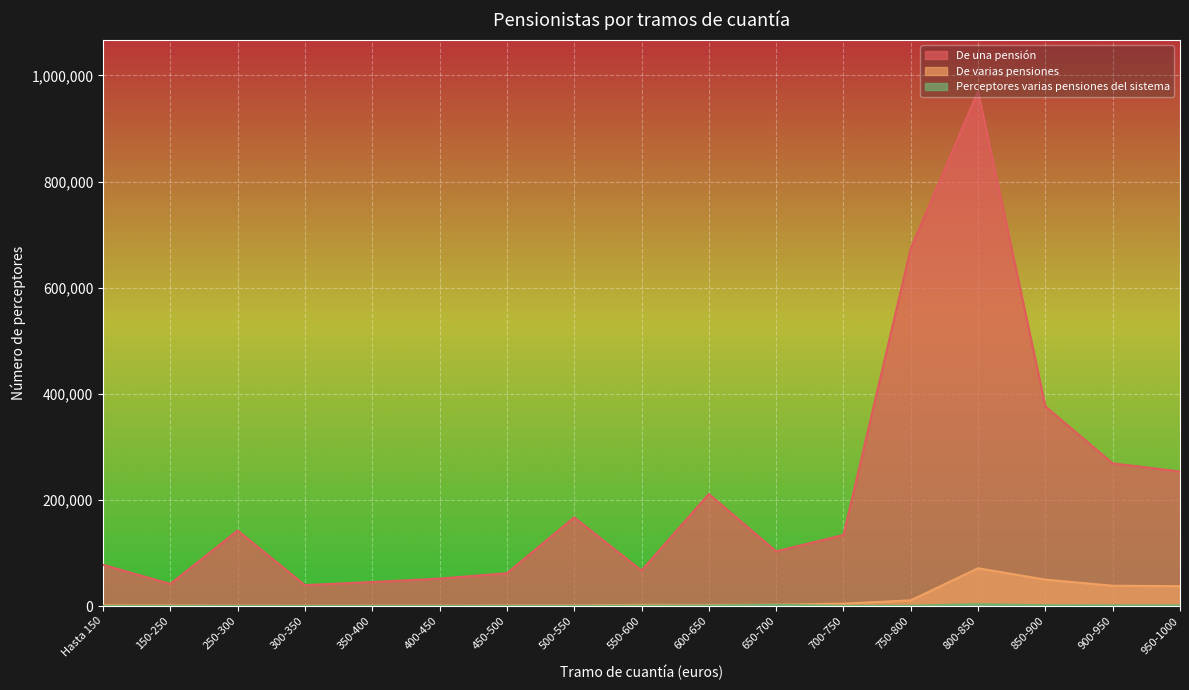

Between 600-650 and 800-850, which series saw the biggest shift?

De una pensión